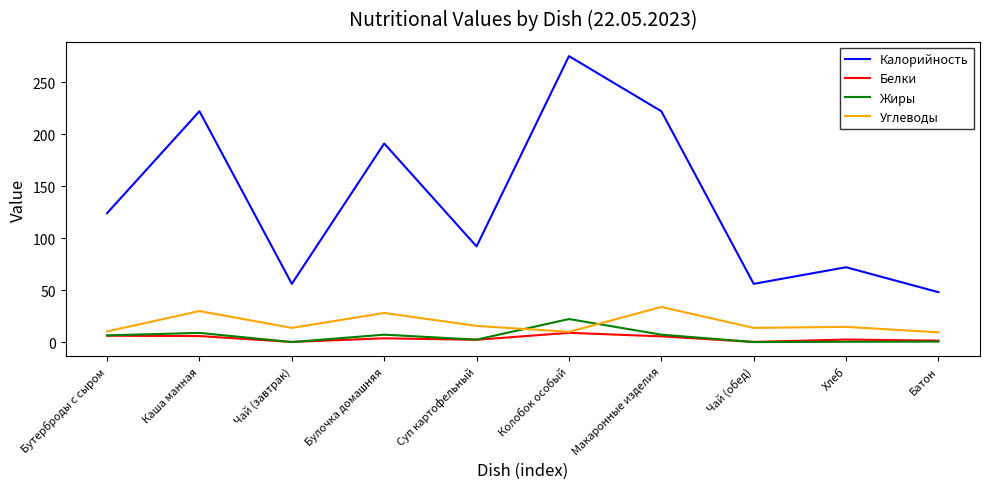

The Калорийность series shows 85.4 at Колобок особый. True or false?

False